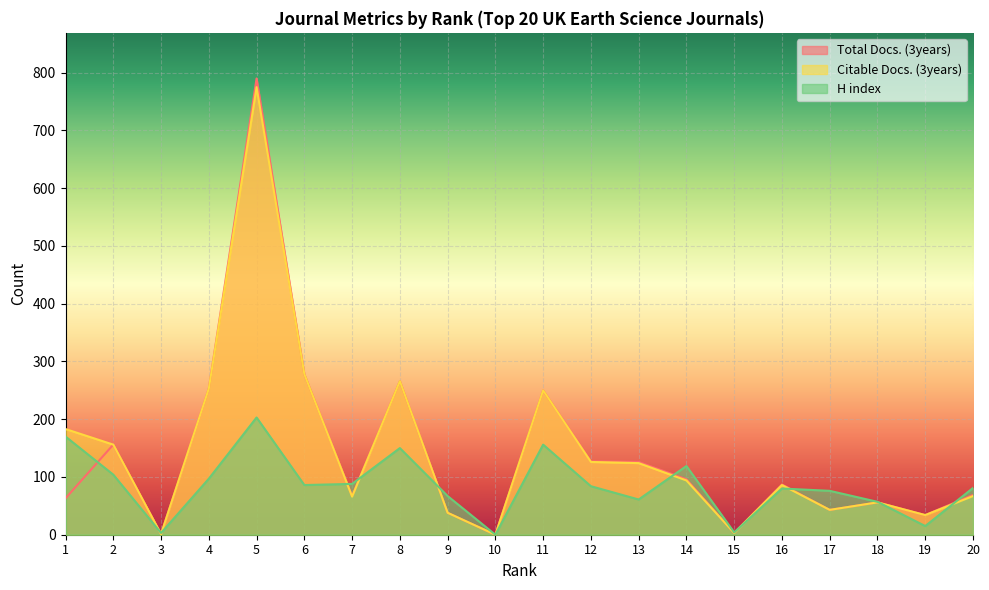

Where do Citable Docs. (3years) and H index first cross each other?

2 and 3